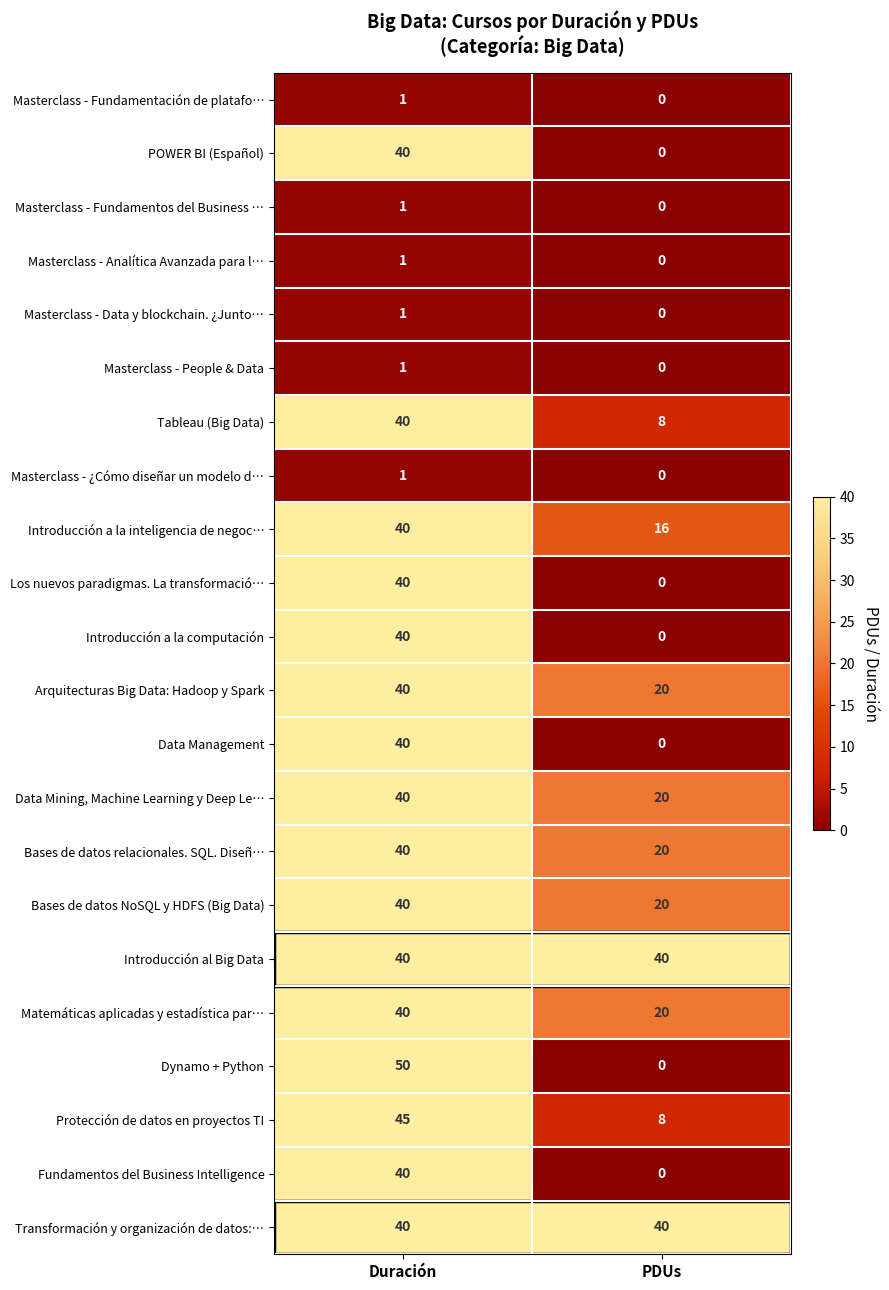

Is it true that Masterclass - Fundamentación de platafo… equals 1 at PDUs?

False